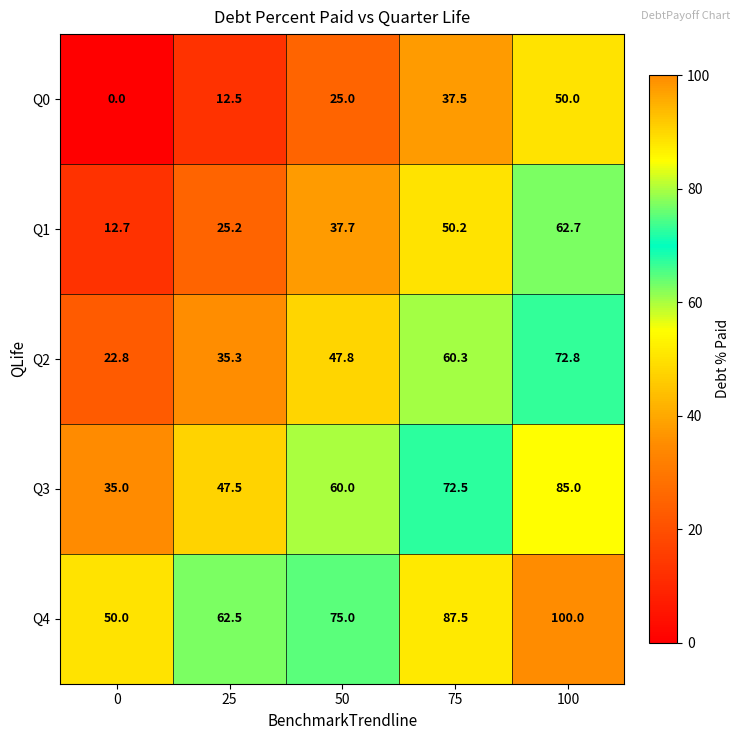

At which label is Q4 closest to 75?

50